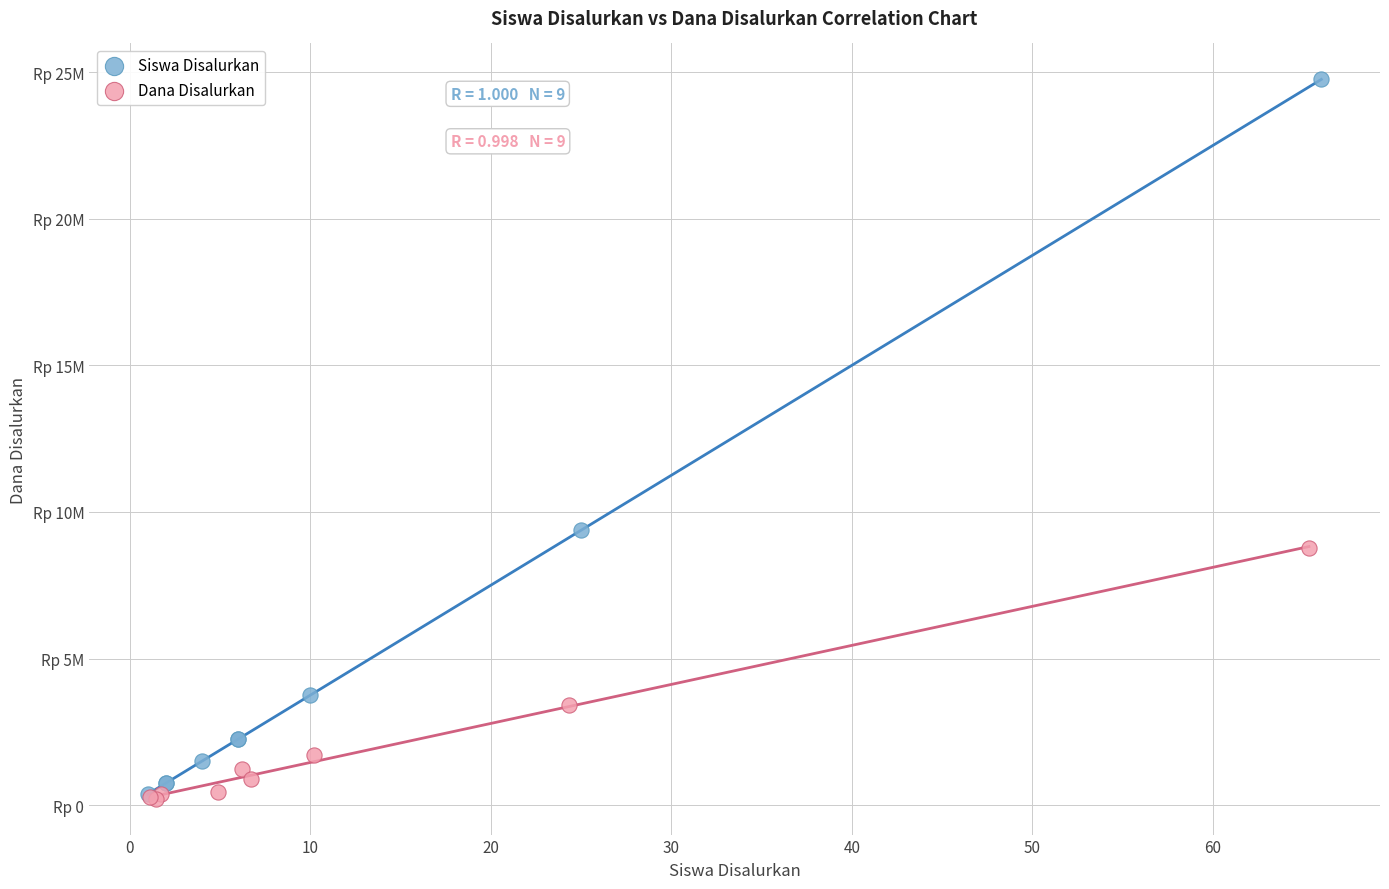

What are all the series names shown in the legend?

Siswa Disalurkan, Dana Disalurkan